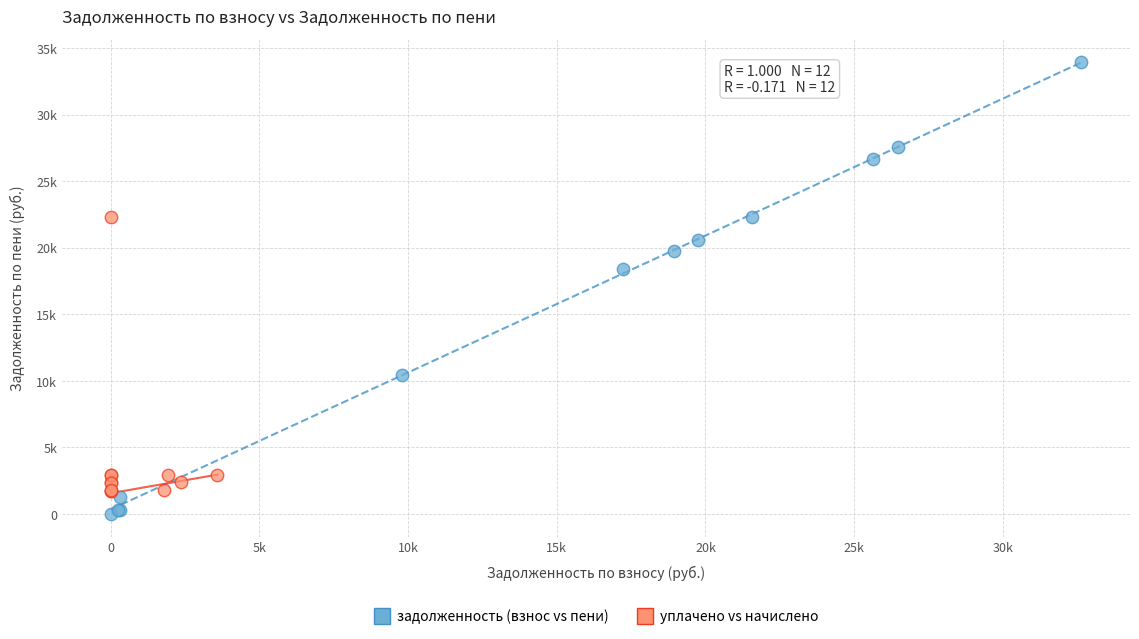

What are all the series names shown in the legend?

задолженность (взнос vs пени), уплачено vs начислено